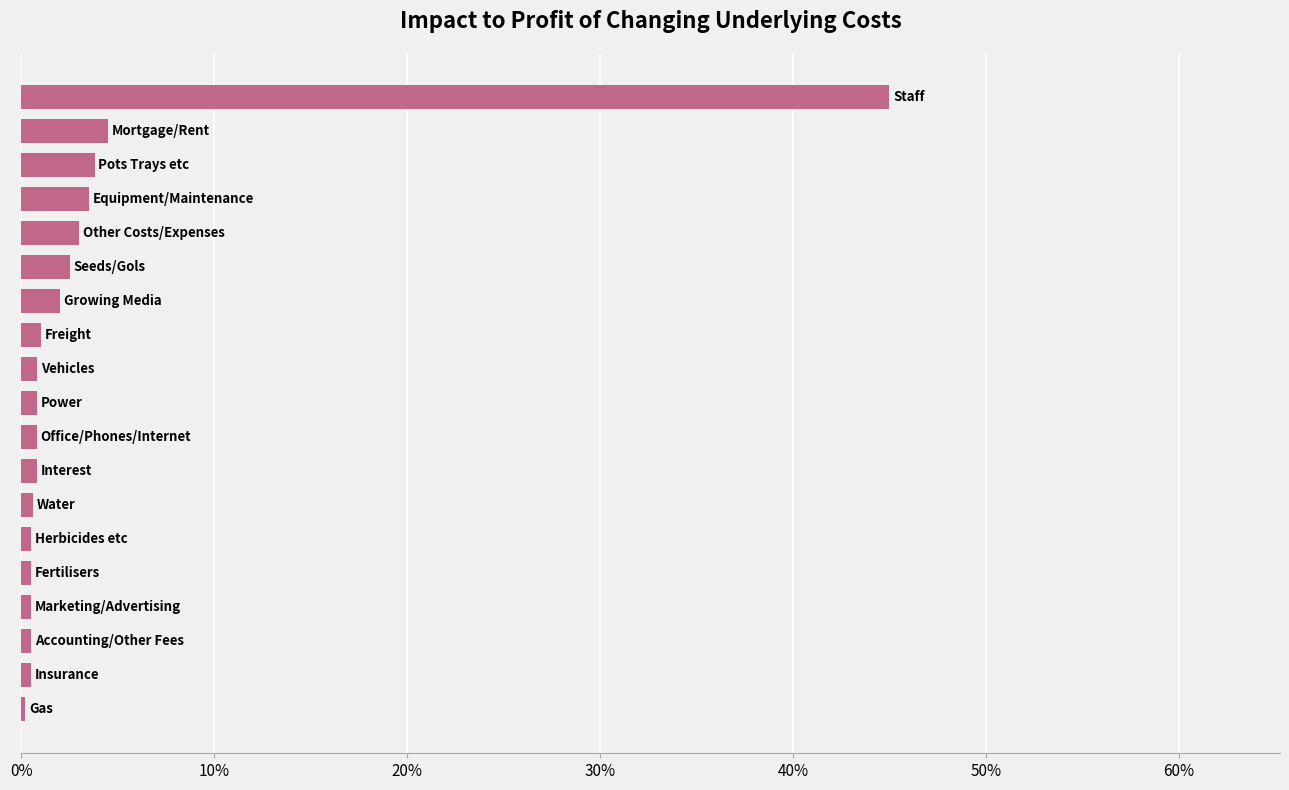

What is the difference between the maximum and minimum values?

0.4